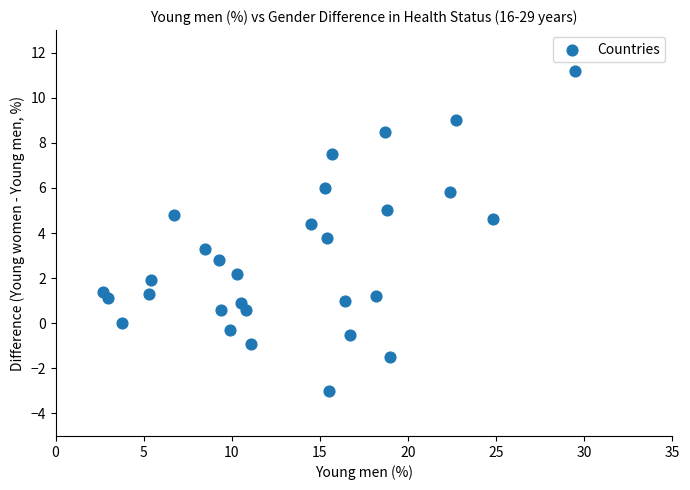

What Y value in the scatter plot is closest to 4?

3.8